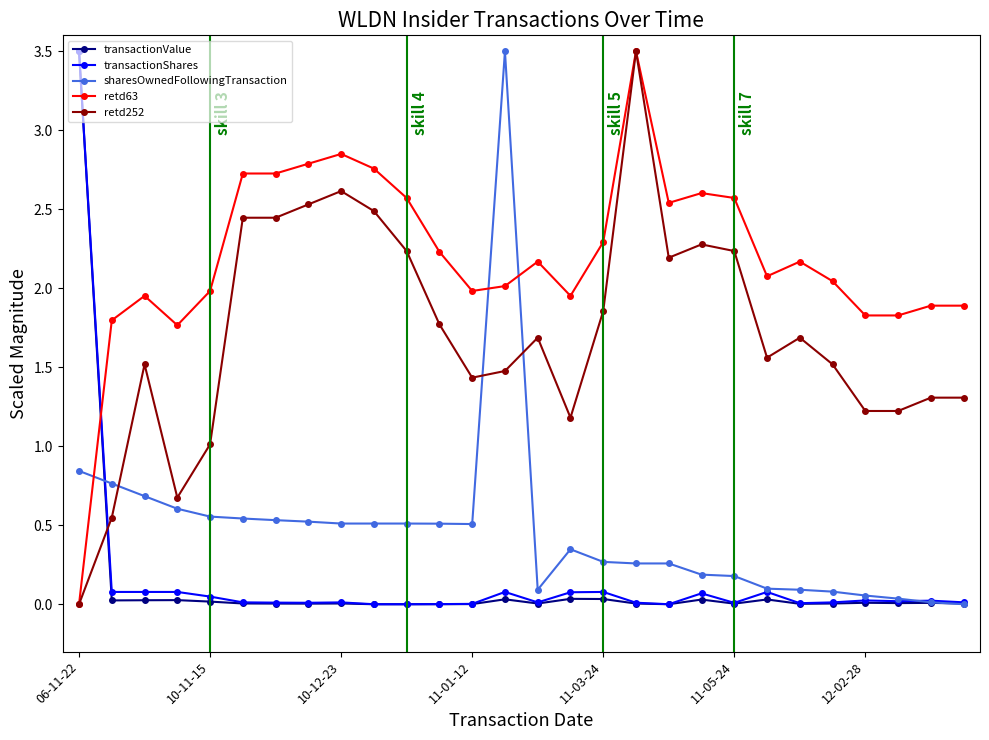

True or false: retd63 has more than 0 points higher than both neighbors.

True